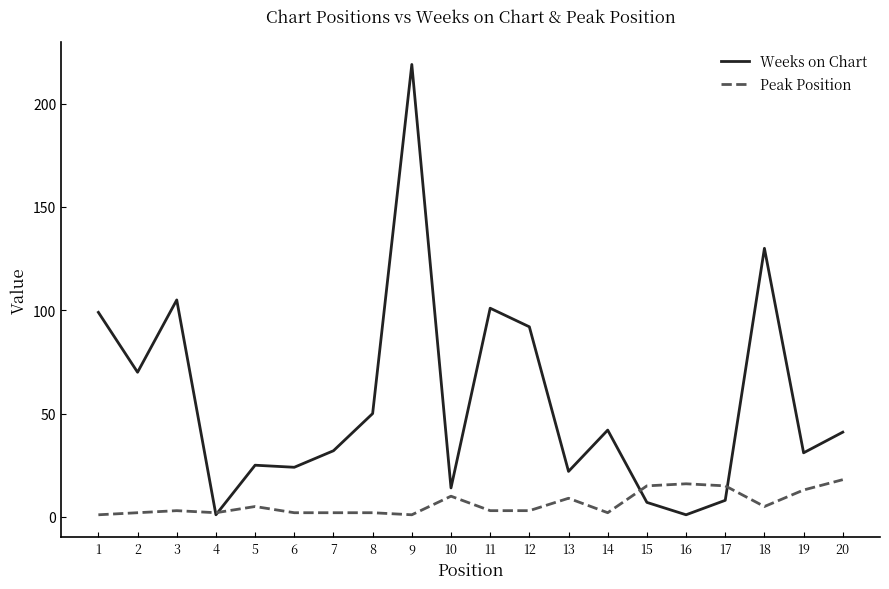

How many lines are shown in the chart?

2